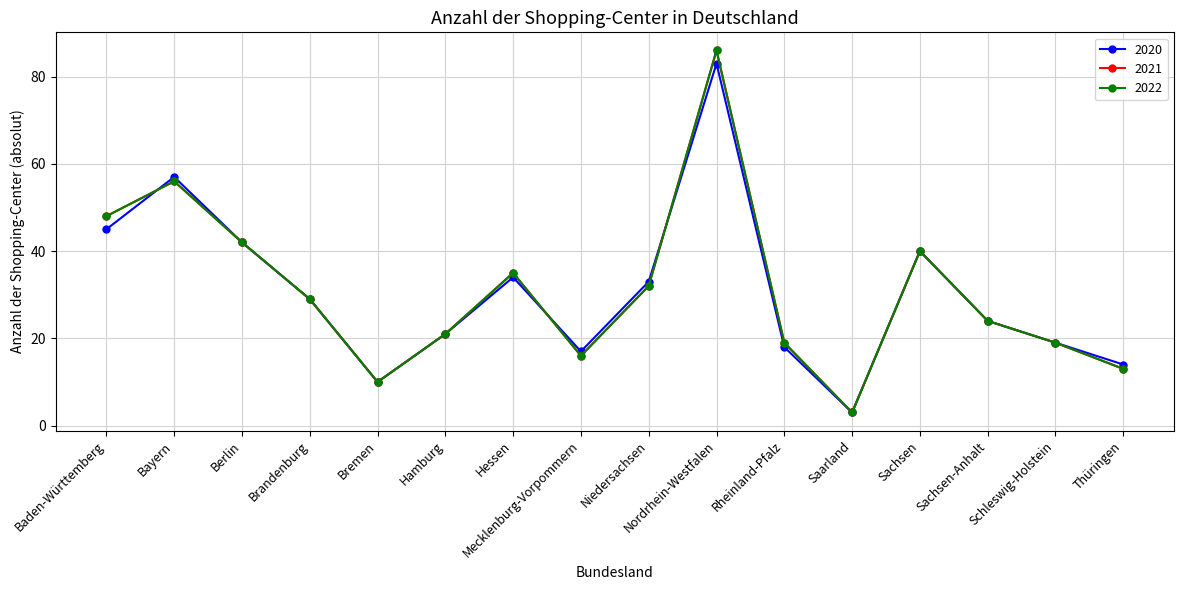

Reading left to right, list all the values displayed in this chart.

2020: Baden-Württemberg=45	Bayern=57	Berlin=42	Brandenburg=29	Bremen=10	Hamburg=21	Hessen=34	Mecklenburg-Vorpommern=17	Niedersachsen=33	Nordrhein-Westfalen=83	Rheinland-Pfalz=18	Saarland=3	Sachsen=40	Sachsen-Anhalt=24	Schleswig-Holstein=19	Thüringen=14
2021: Baden-Württemberg=48	Bayern=56	Berlin=42	Brandenburg=29	Bremen=10	Hamburg=21	Hessen=35	Mecklenburg-Vorpommern=16	Niedersachsen=32	Nordrhein-Westfalen=86	Rheinland-Pfalz=19	Saarland=3	Sachsen=40	Sachsen-Anhalt=24	Schleswig-Holstein=19	Thüringen=13
2022: Baden-Württemberg=48	Bayern=56	Berlin=42	Brandenburg=29	Bremen=10	Hamburg=21	Hessen=35	Mecklenburg-Vorpommern=16	Niedersachsen=32	Nordrhein-Westfalen=86	Rheinland-Pfalz=19	Saarland=3	Sachsen=40	Sachsen-Anhalt=24	Schleswig-Holstein=19	Thüringen=13